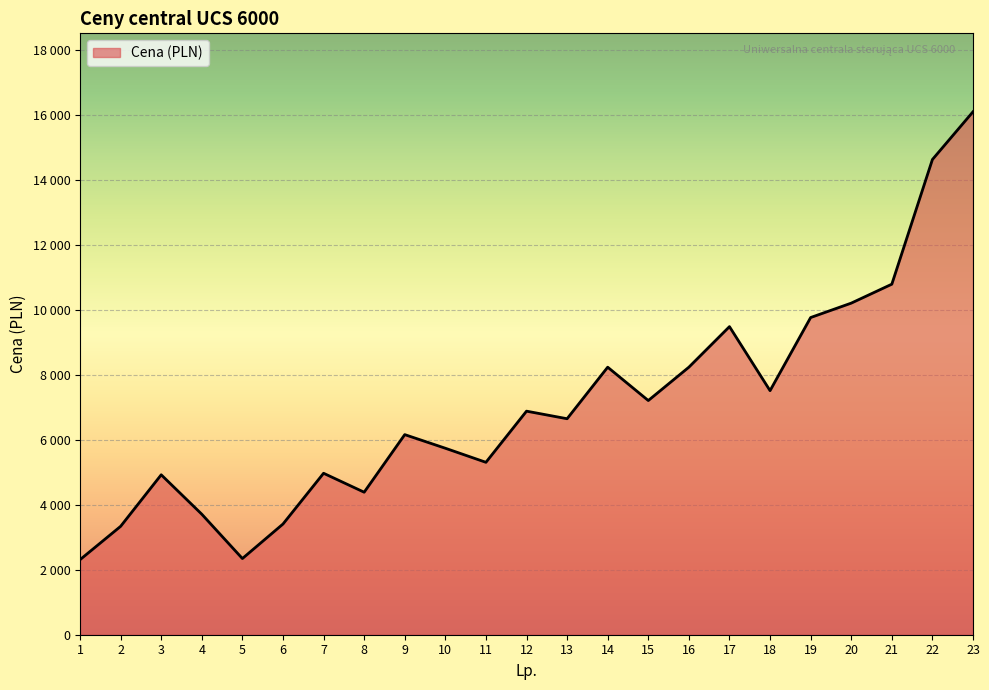

Is it true that the value at 5 is 837?

False